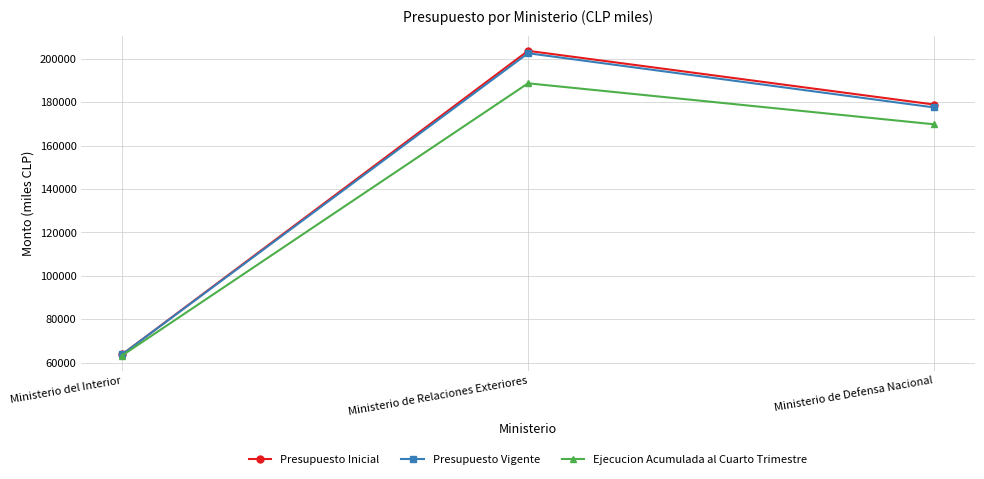

What is the difference between the maximum and minimum values in the Presupuesto Vigente series?

138781